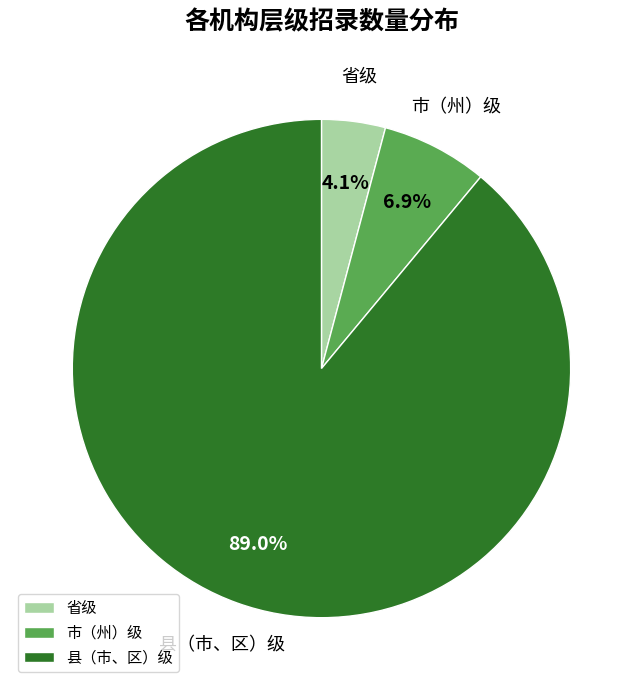

Count the number of slices in the pie.

3